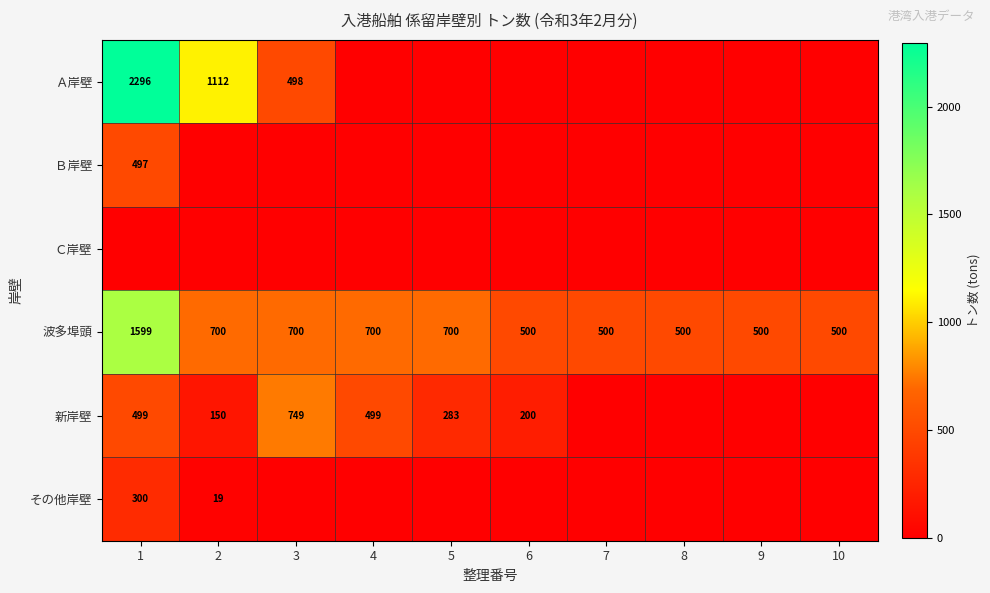

The 波多埠頭 series shows 500 at 9. True or false?

True